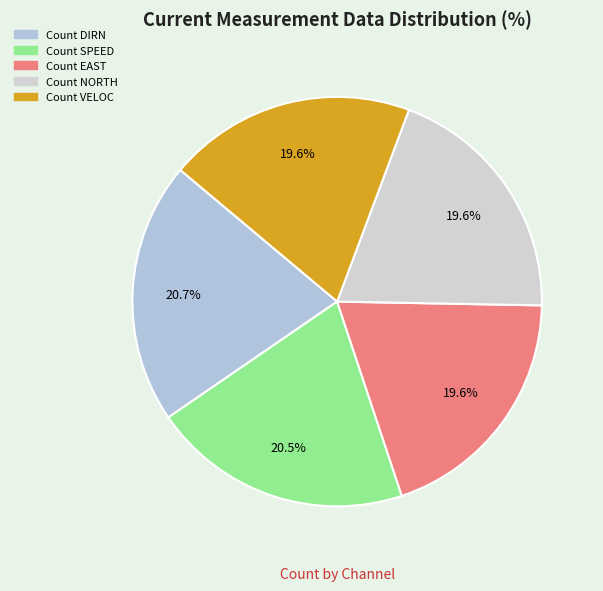

Is it true that Count SPEED is 31% of the pie?

False